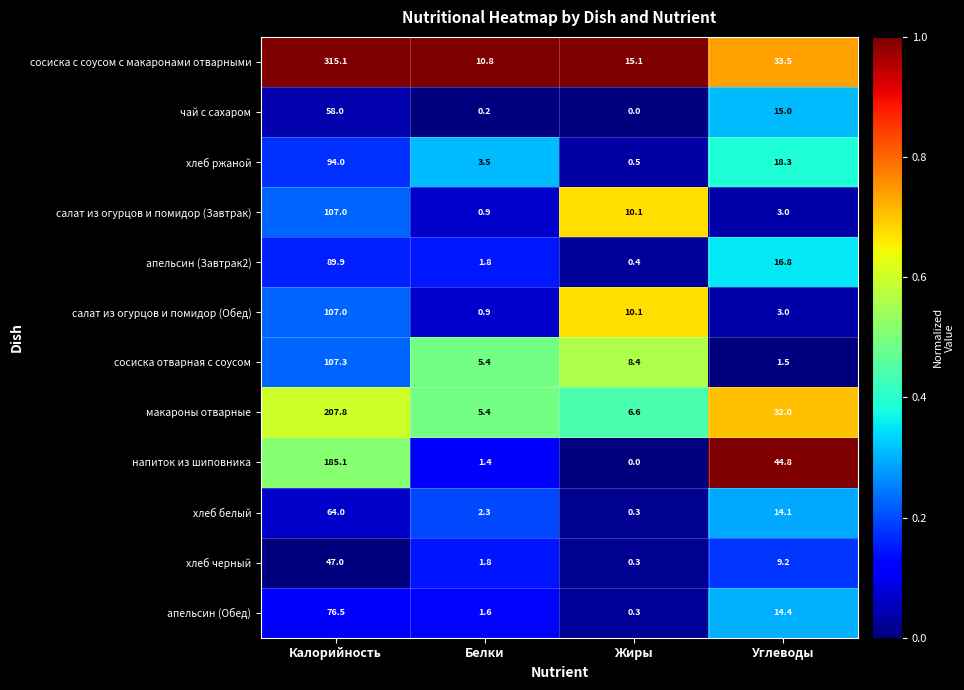

List the labels in order of сосиска отварная с соусом value, largest first.

Калорийность, Жиры, Белки, Углеводы